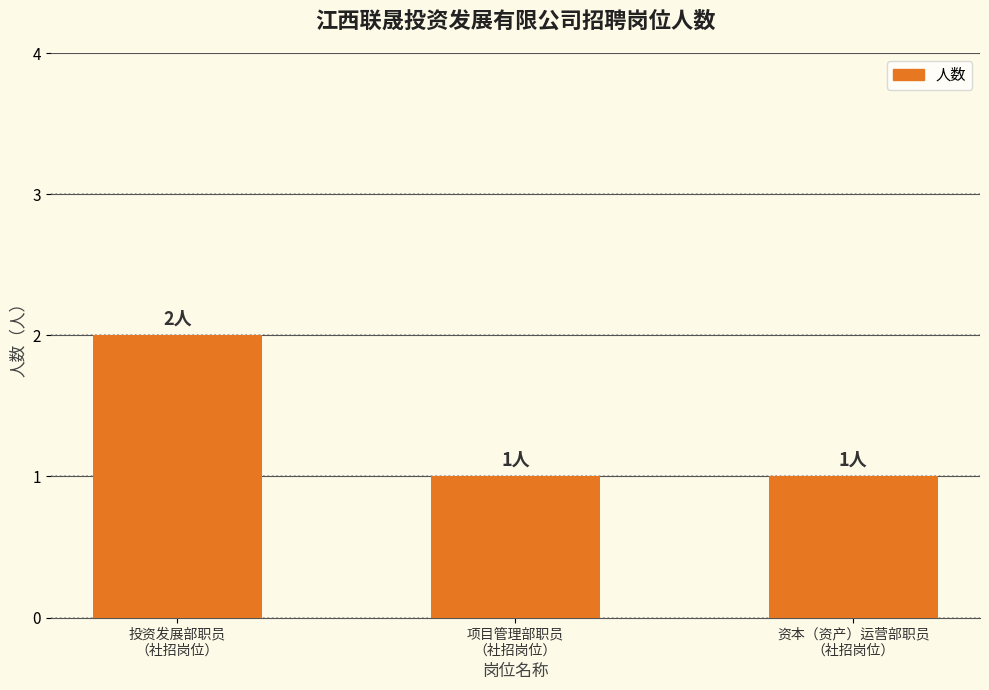

What is the change in value from 投资发展部职员
（社招岗位） to 资本（资产）运营部职员
（社招岗位）?

-1